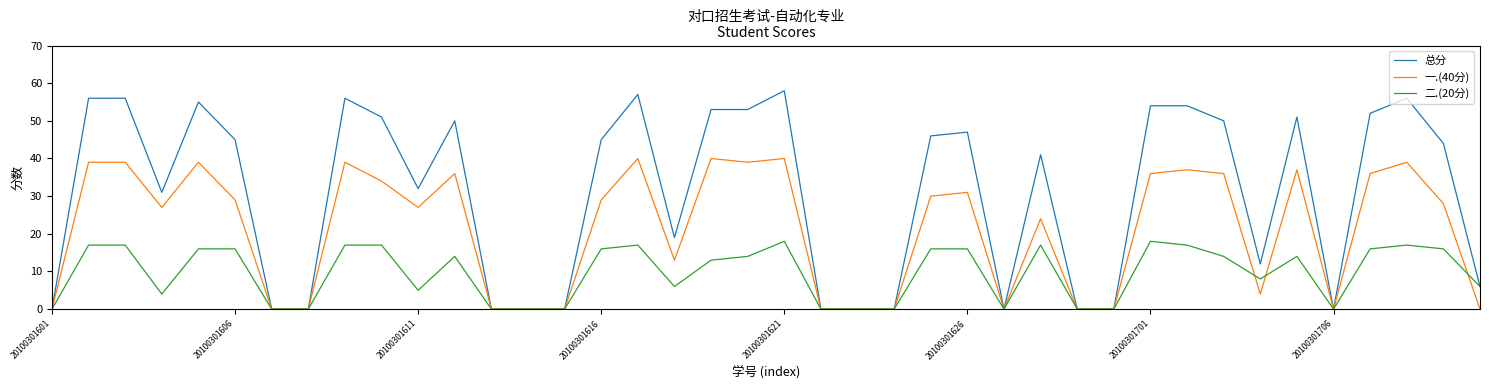

List the series in order of their overall mean, lowest first.

二.(20分), 一.(40分), 总分